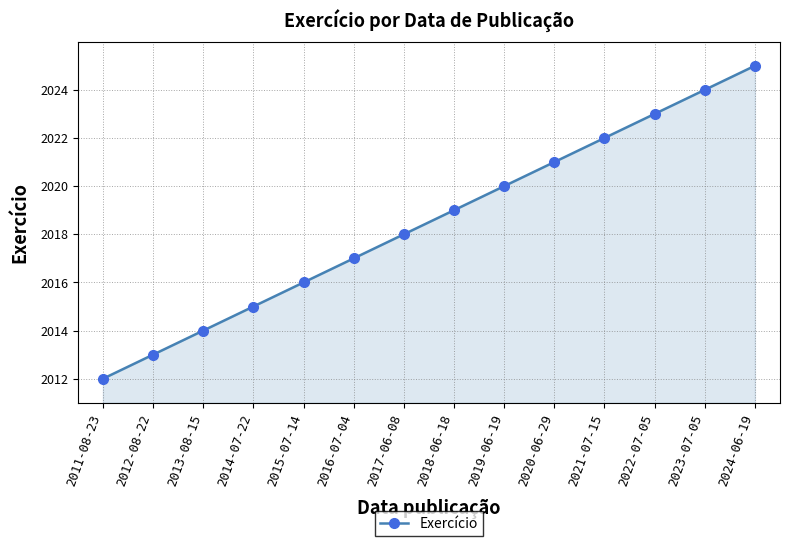

Reading left to right, list all the values displayed in this chart.

2012	2013	2014	2015	2016	2017	2018	2019	2020	2021	2022	2023	2024	2025